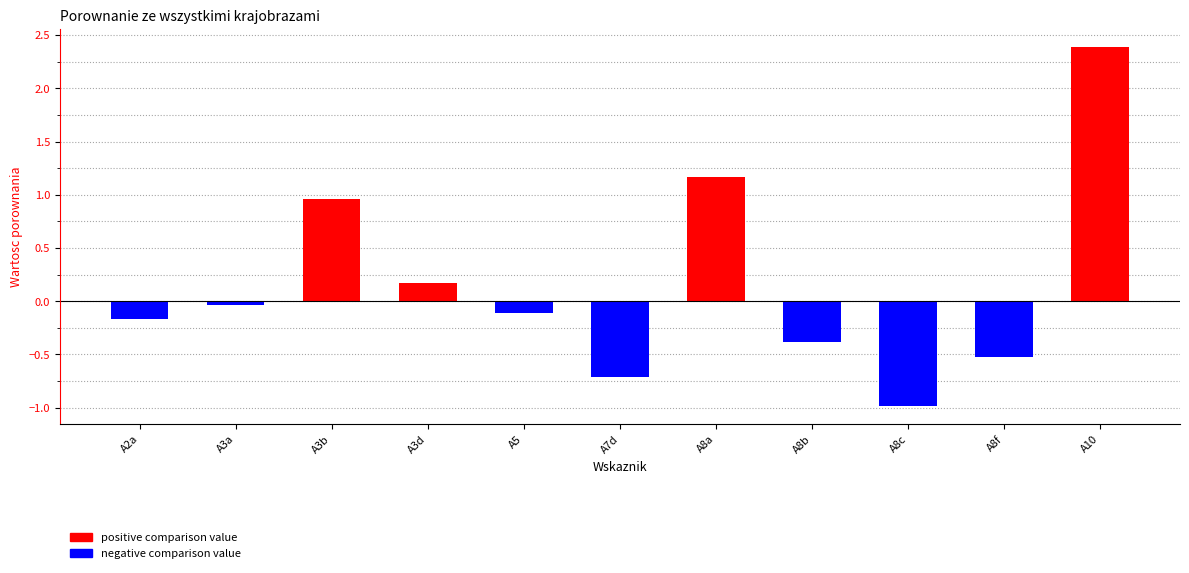

Count the number of values greater than 0.

4